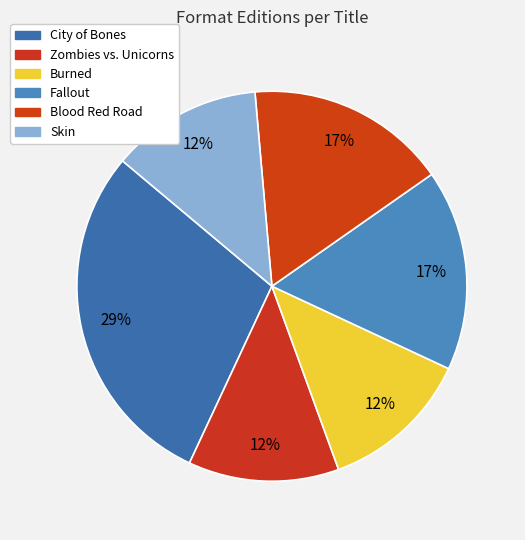

Count the number of slices in the pie.

6